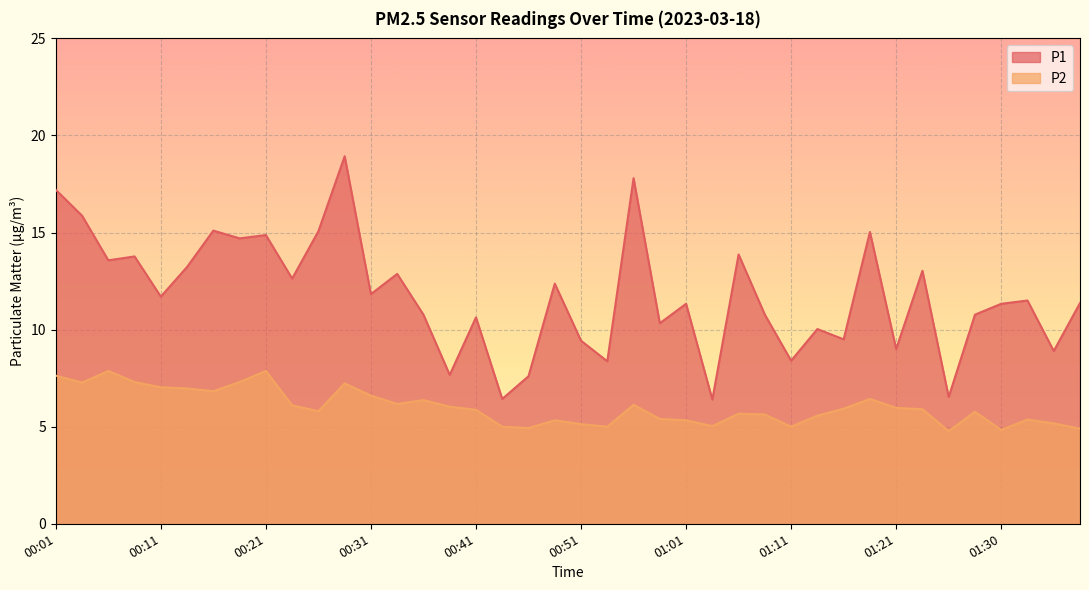

True or false: P2 and P1 cross at least once.

False